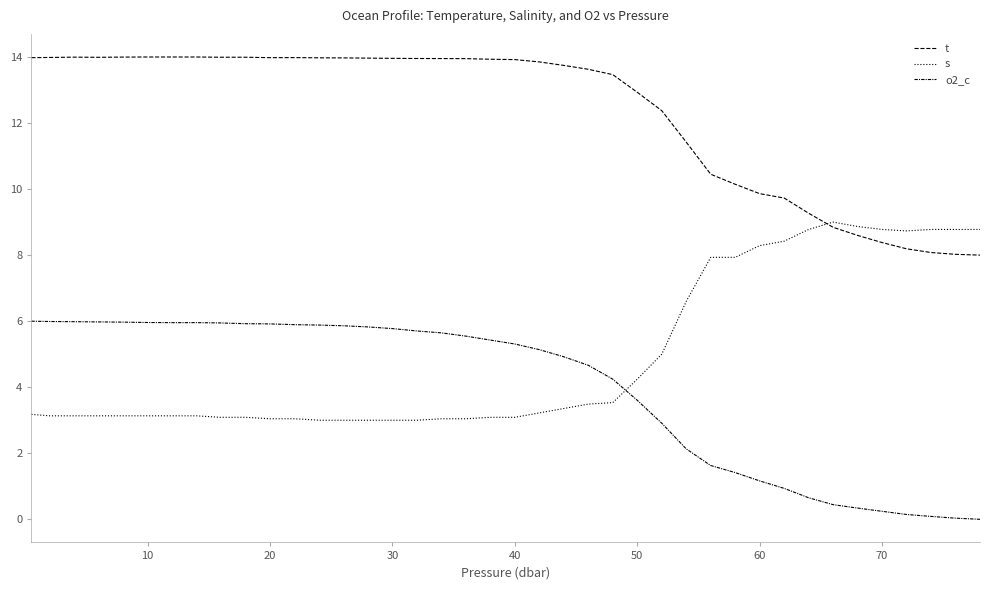

How many interior local valleys does the s series have?

1